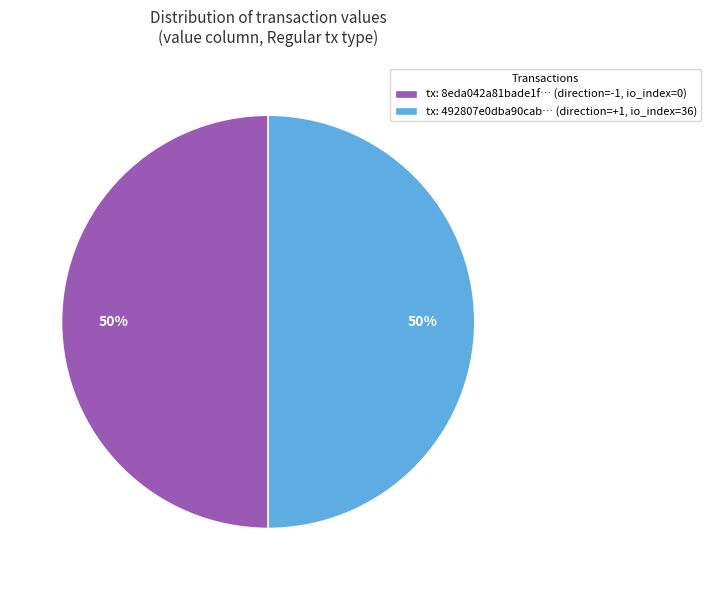

What percentage is the tx: 492807e0dba90cab… (direction=+1, io_index=36) slice, to the nearest percent?

50%